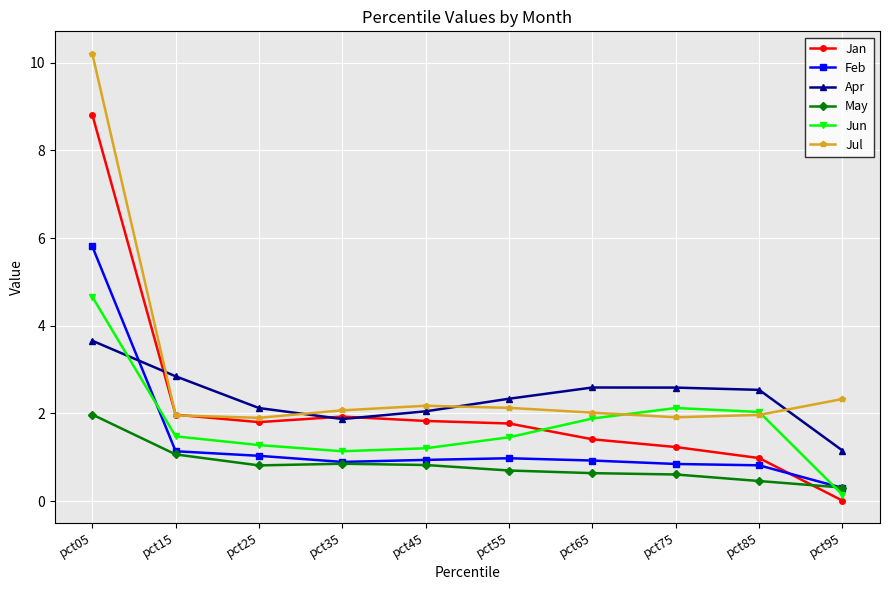

True or false: Apr and May intersect in this chart.

False